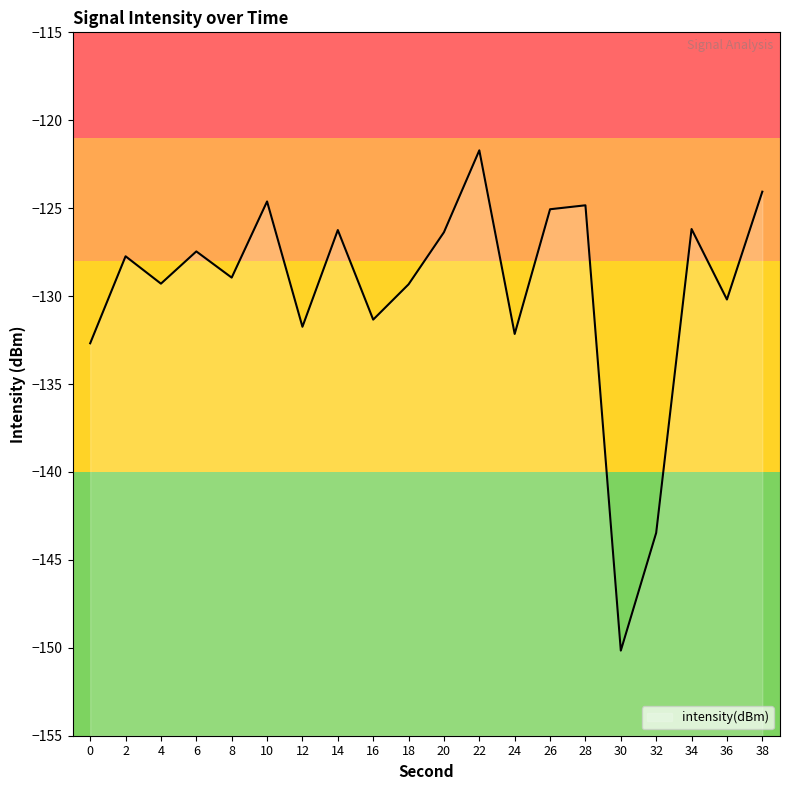

Which has a higher value, 32 or 38?

38